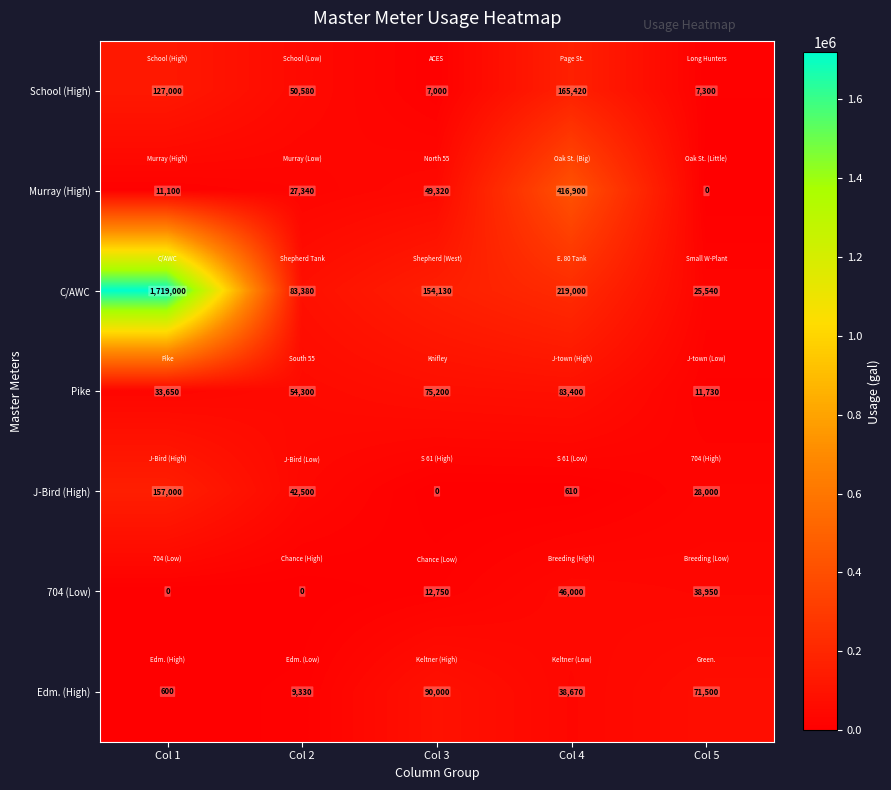

What is the total value across all series at Col 4?

970000